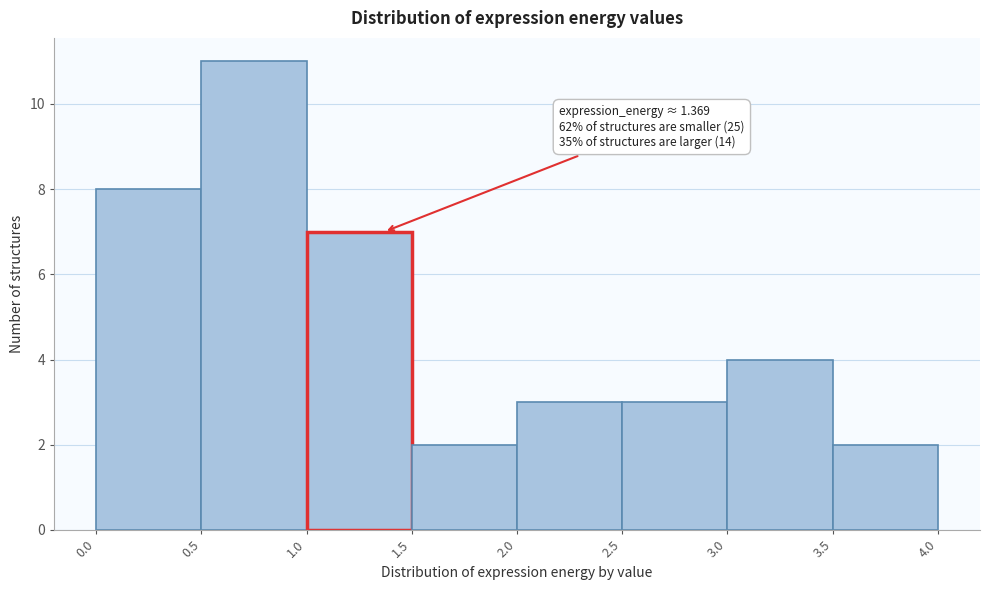

Over which range of the x-axis is the bar tallest?

0.5 to 1.0